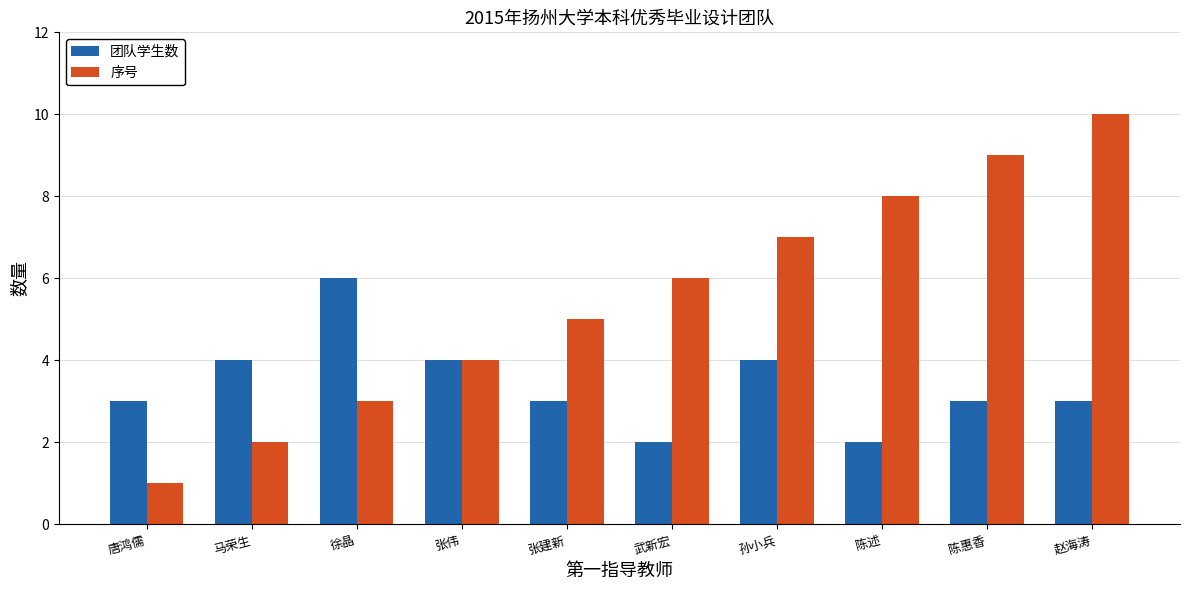

Which series has the largest range (max minus min)?

序号